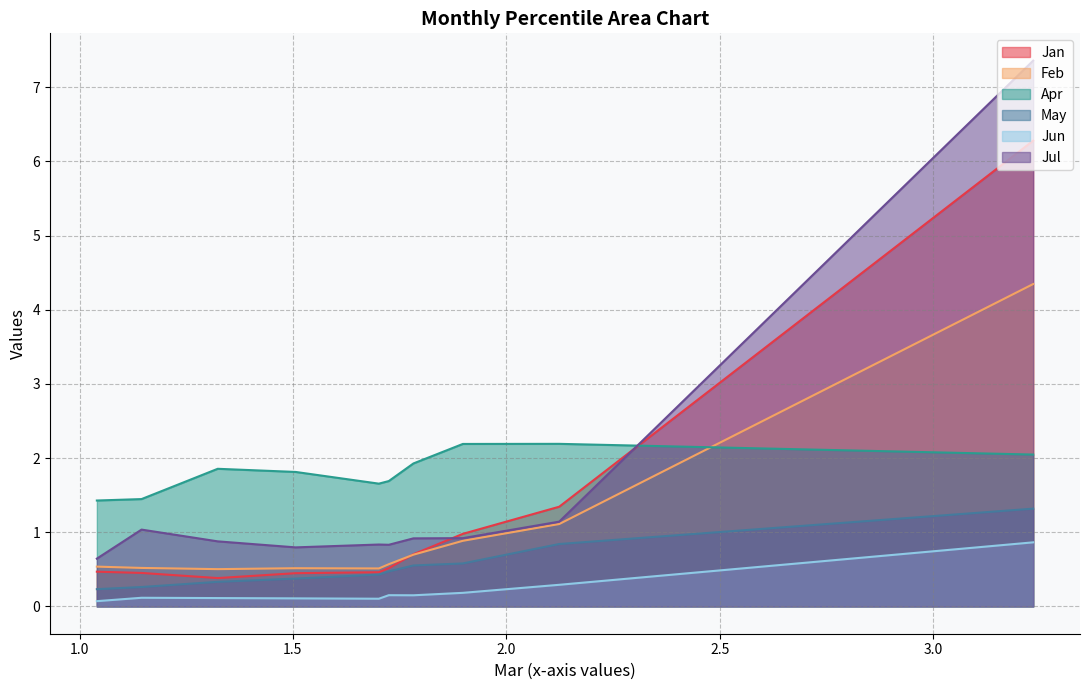

What is the maximum value for Feb?

4.3